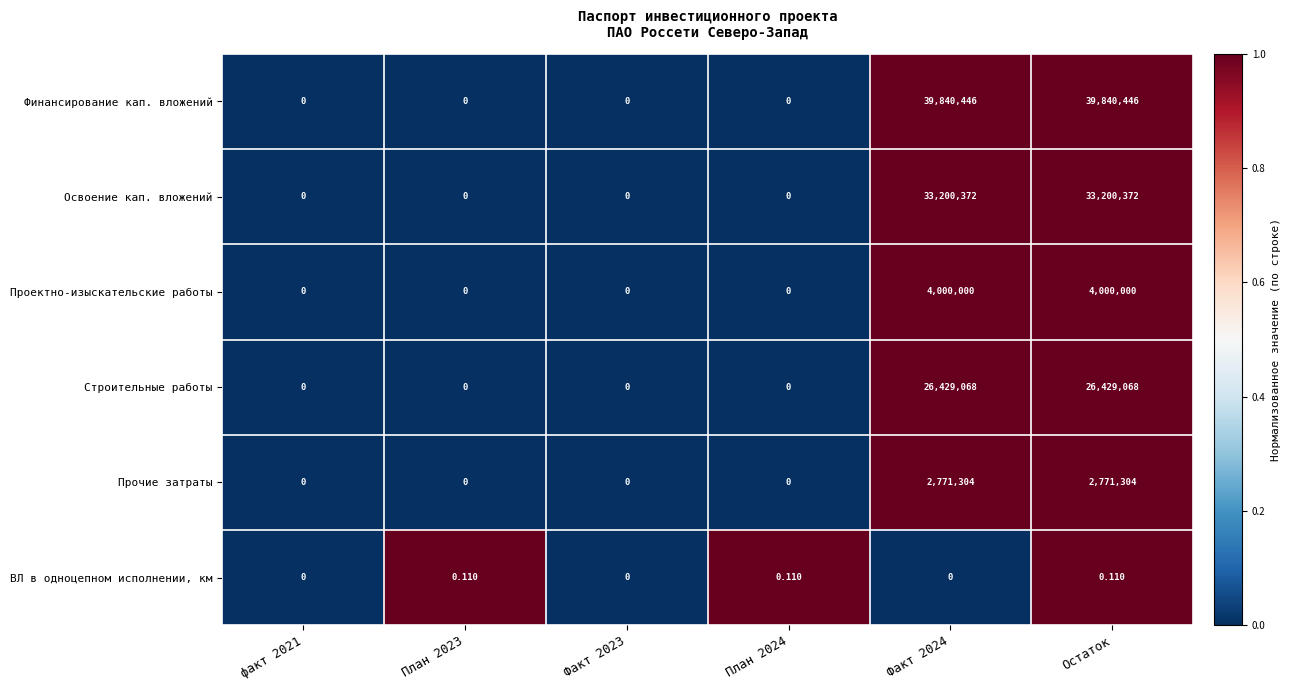

At which category is the sum across all series the highest?

Остаток